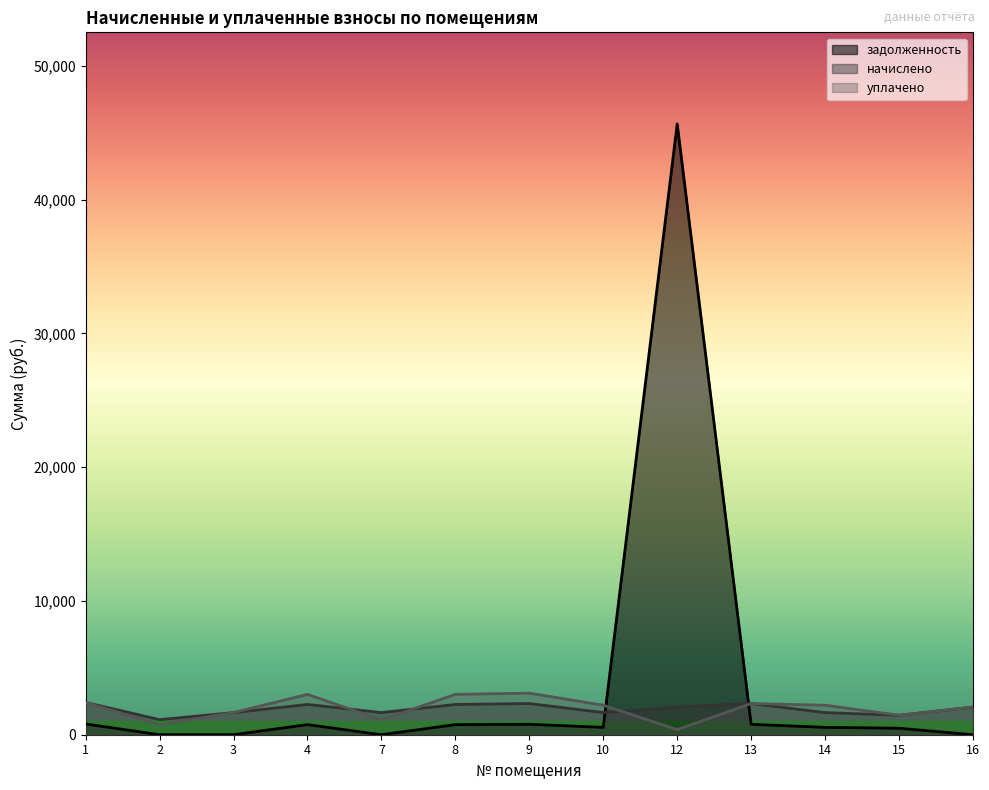

Reading right to left, transcribe all the data shown in this chart.

задолженность: 16=0.0	15=485.1	14=551.1	13=777.2	12=45650.1	10=551.1	9=777.2	8=754.0	7=0.0	4=754.0	3=0.0	2=0.0	1=804.1
начислено: 16=2064.0	15=1455.4	14=1653.4	13=2331.6	12=2064.0	10=1653.4	9=2331.6	8=2261.9	7=1653.4	4=2261.9	3=1653.4	2=1125.5	1=2412.2
уплачено: 16=2064.0	15=1455.4	14=2204.5	13=2331.6	12=382.2	10=2204.5	9=3108.8	8=3015.9	7=1102.2	4=3015.9	3=1653.4	2=750.3	1=2412.2